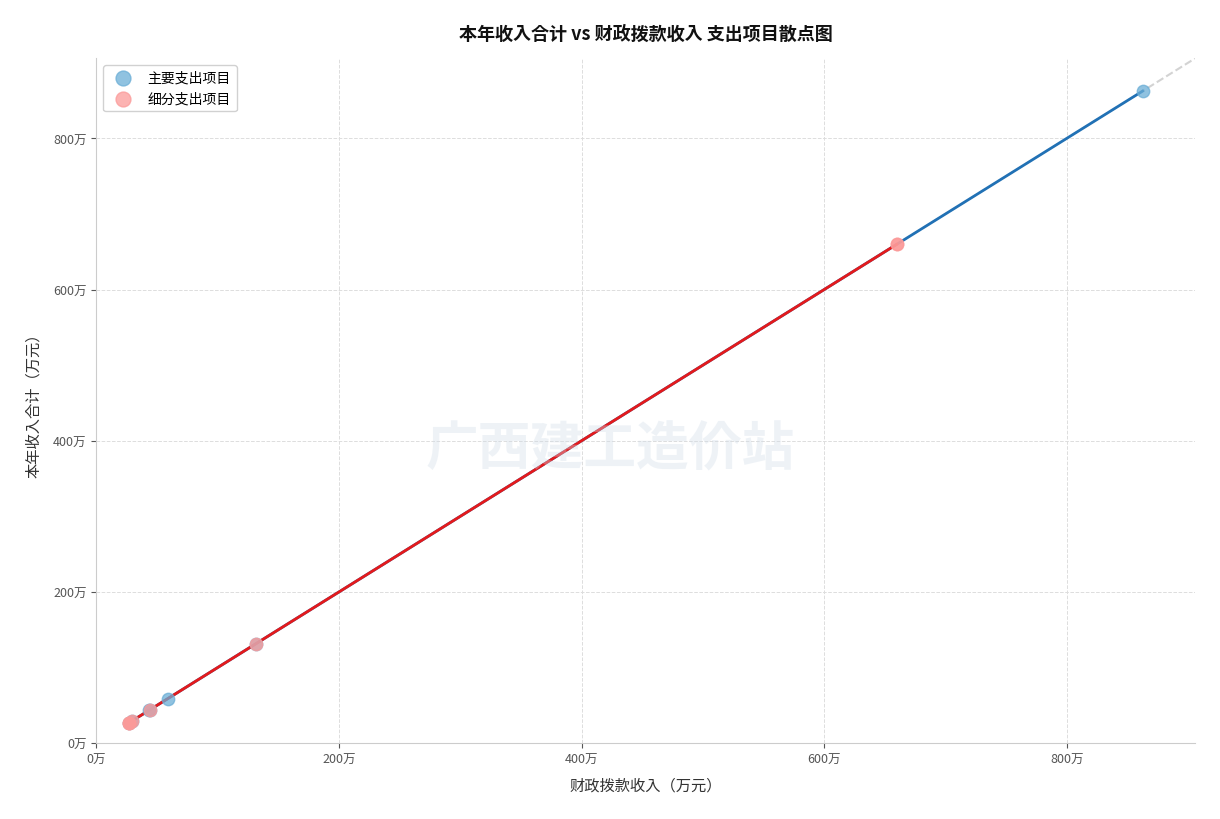

What are all the series names shown in the legend?

主要支出项目, 细分支出项目